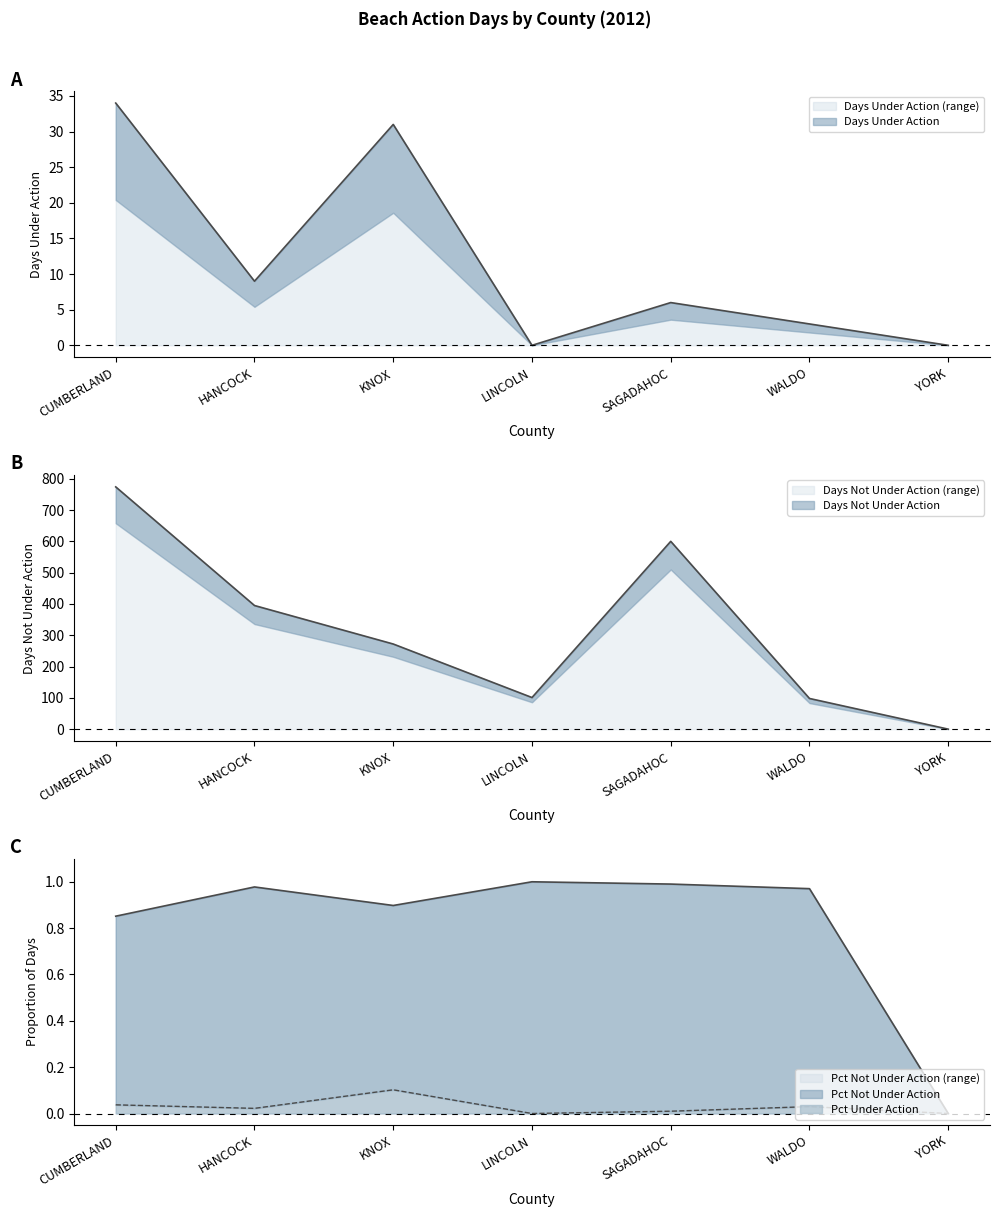

True or false: Days Not Under Action and Pct Not Under Action intersect in this chart.

False